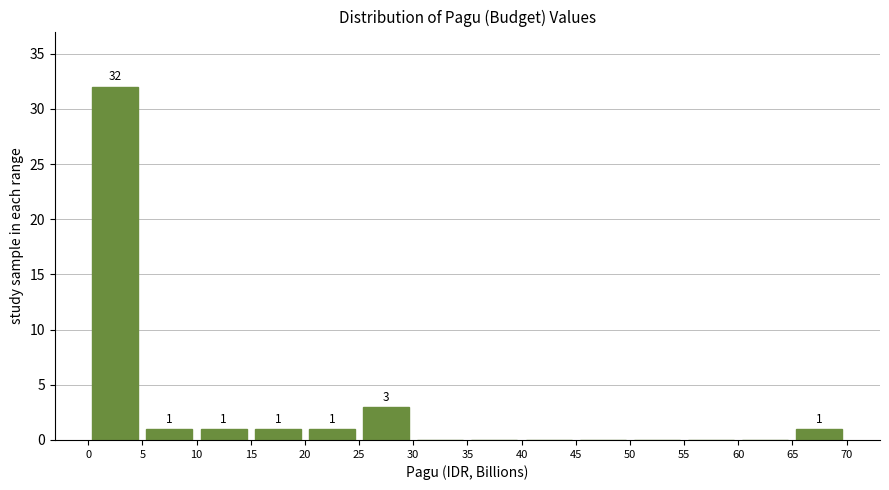

Which range on the x-axis has the tallest bar?

0 to 5